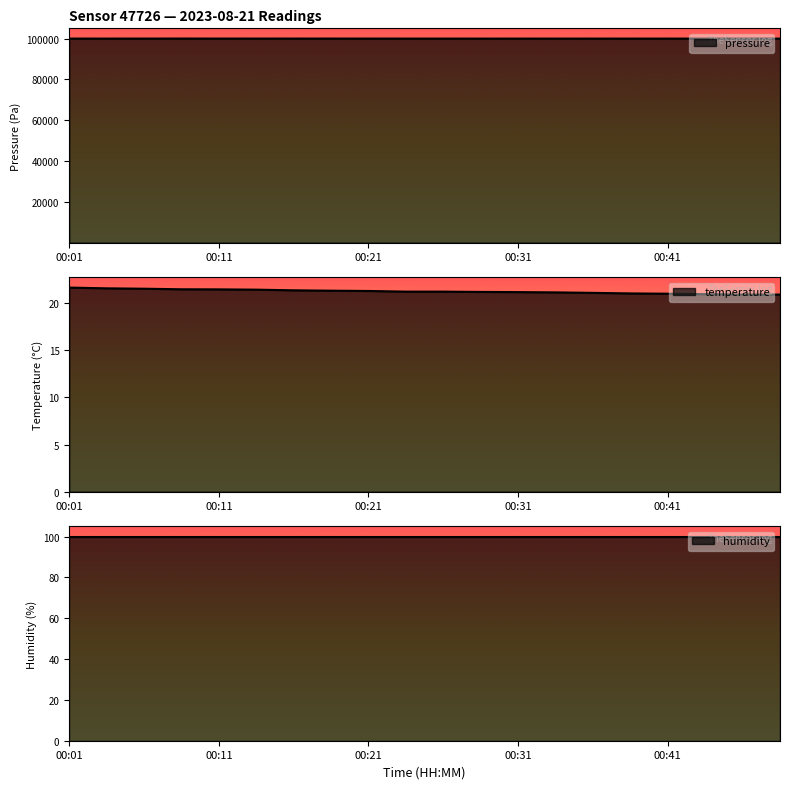

What is the highest value of the pressure series?

100082.5